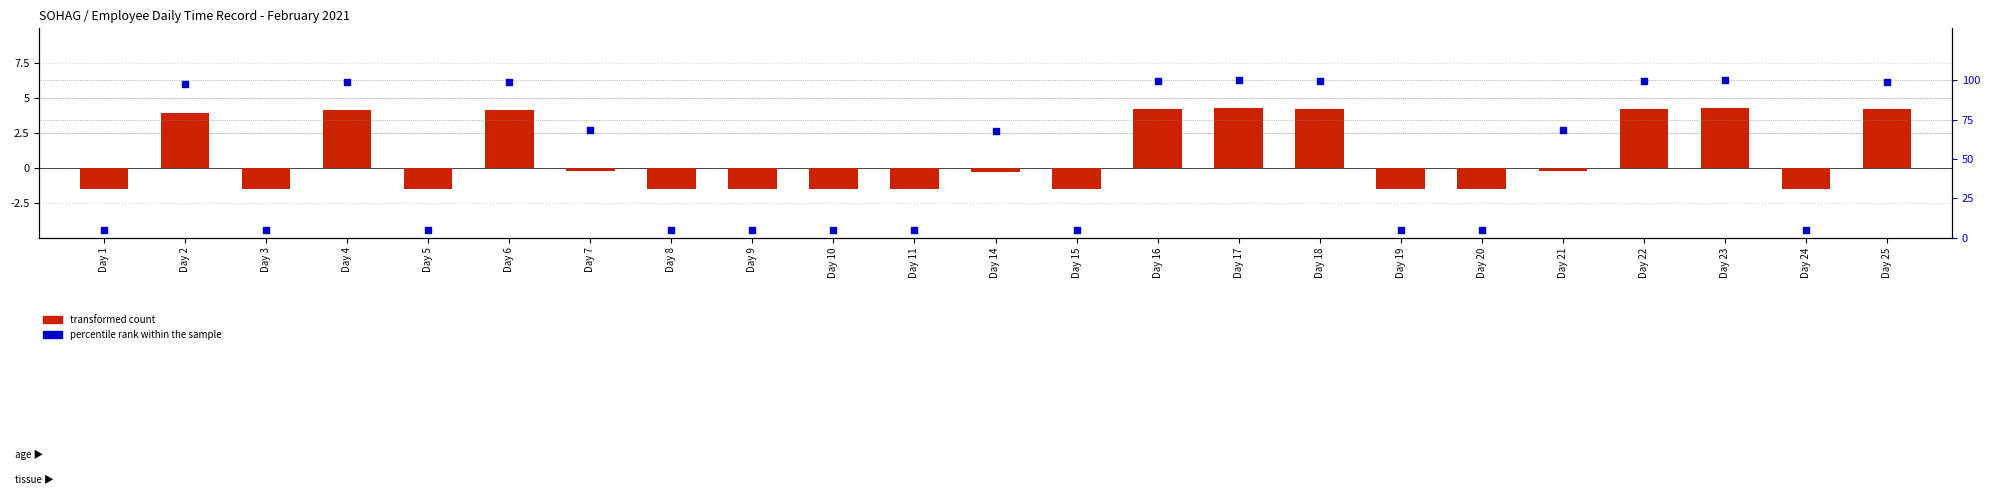

At how many categories does at least one series exceed 74?

9